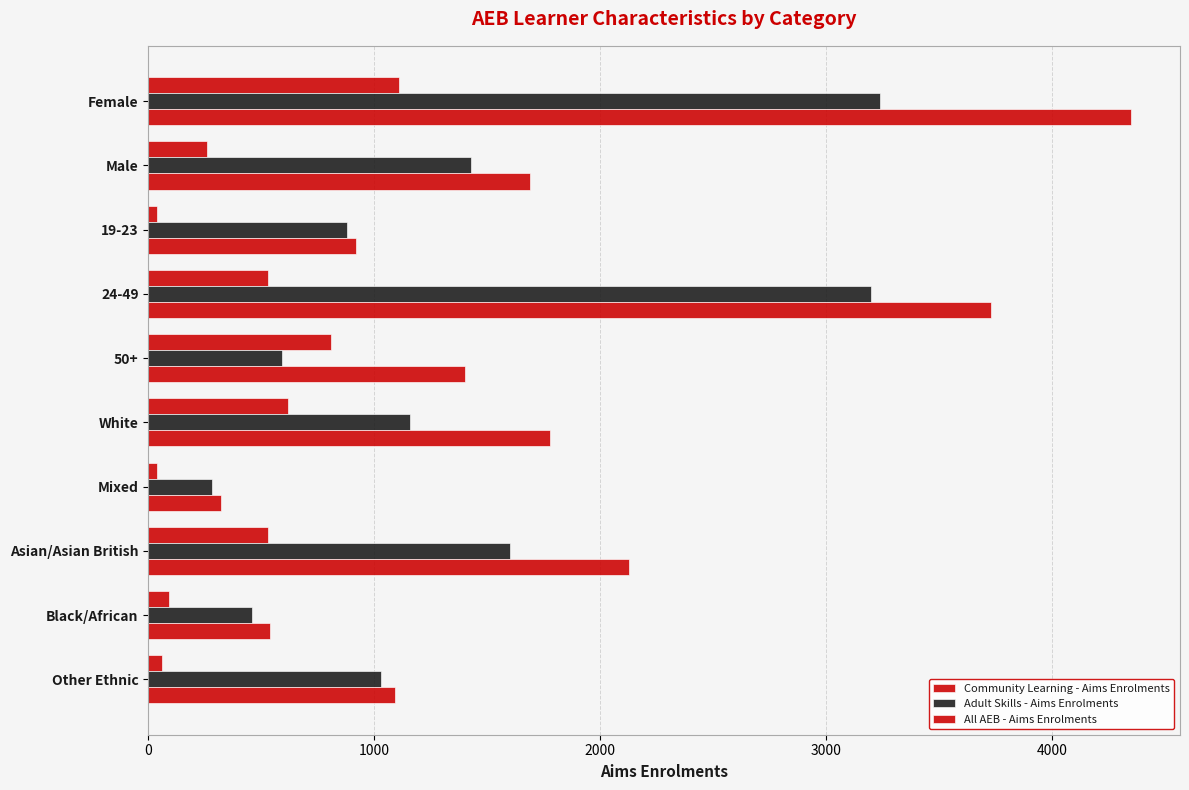

How many values in the Adult Skills - Aims Enrolments series are below 1160?

5